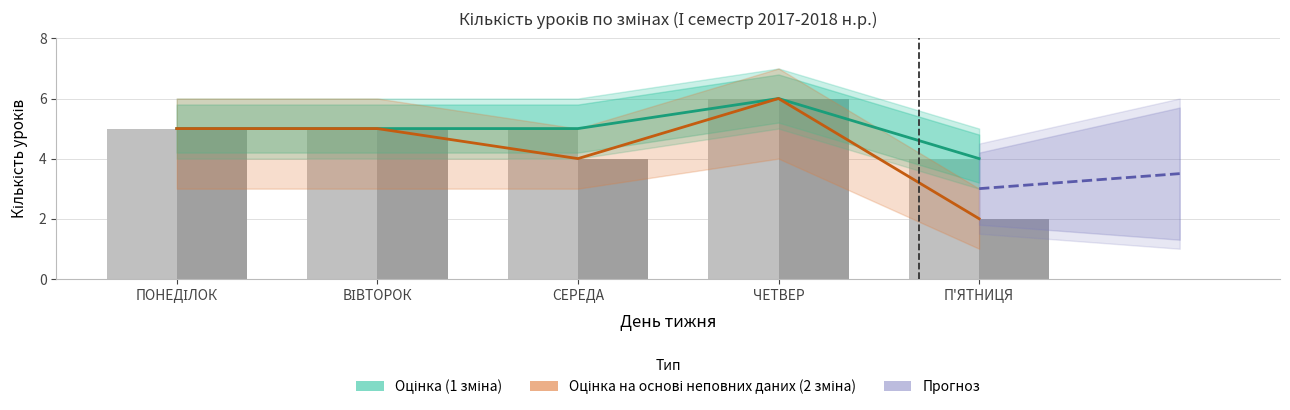

What is the difference between the second highest and minimum values in the 1 зміна (кількість уроків) series?

1